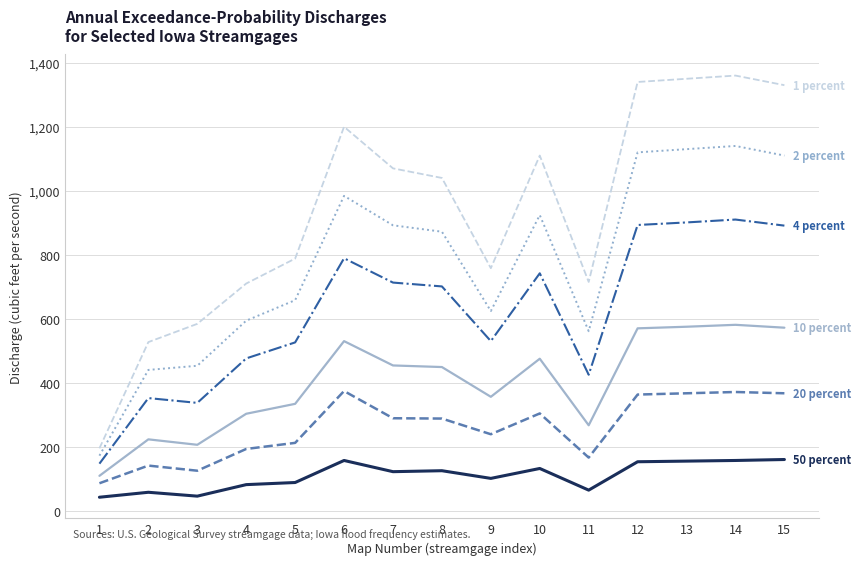

What is the minimum value shown in the chart?

42.1